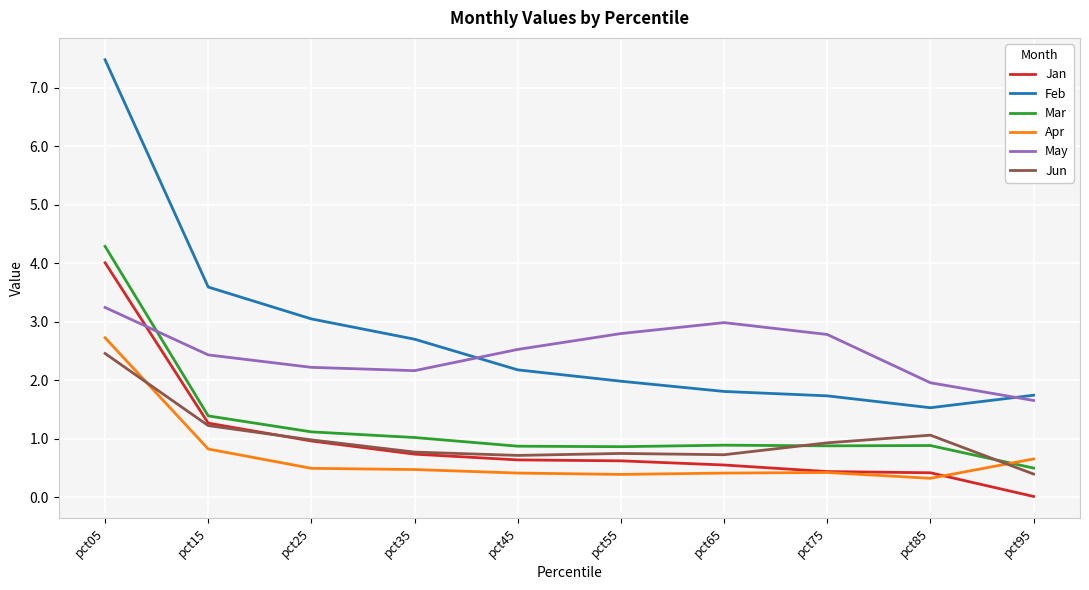

What are all the series names shown in the legend?

Jan, Feb, Mar, Apr, May, Jun